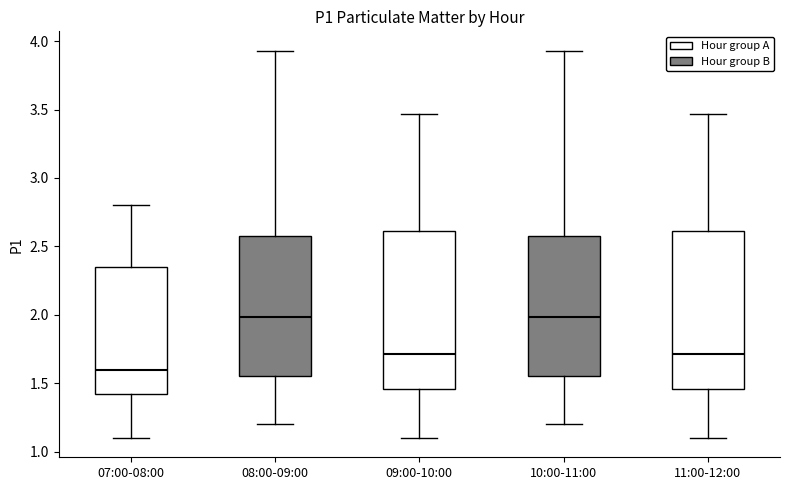

Reading left to right, read every box against the y-axis: the position of its median line, the range the box covers, and the ends of its whiskers. The values are not printed on the chart, so give them approximately, as read against the axis.

07:00-08:00: median 1.60, box 1.40 to 2.35, whiskers 1.10 to 2.80
08:00-09:00: median 2.00, box 1.55 to 2.60, whiskers 1.20 to 3.95
09:00-10:00: median 1.70, box 1.45 to 2.60, whiskers 1.10 to 3.45
10:00-11:00: median 2.00, box 1.55 to 2.60, whiskers 1.20 to 3.95
11:00-12:00: median 1.70, box 1.45 to 2.60, whiskers 1.10 to 3.45